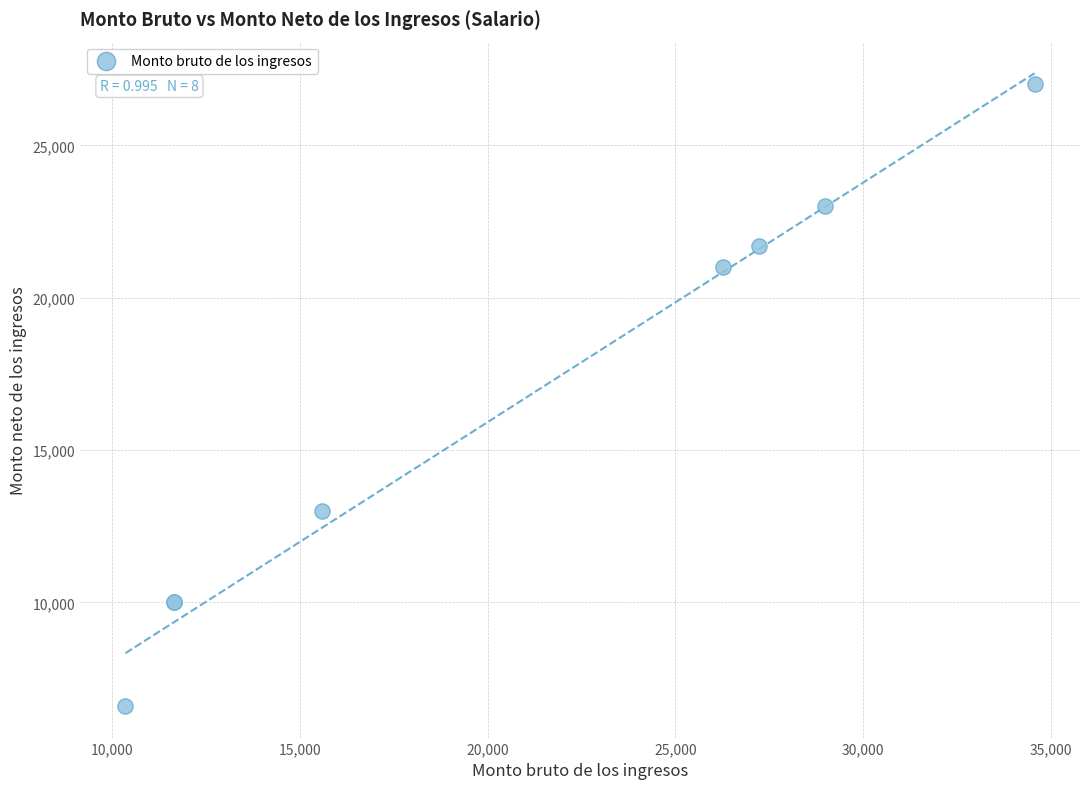

What Y value in the scatter plot is closest to 16801?

13000.0